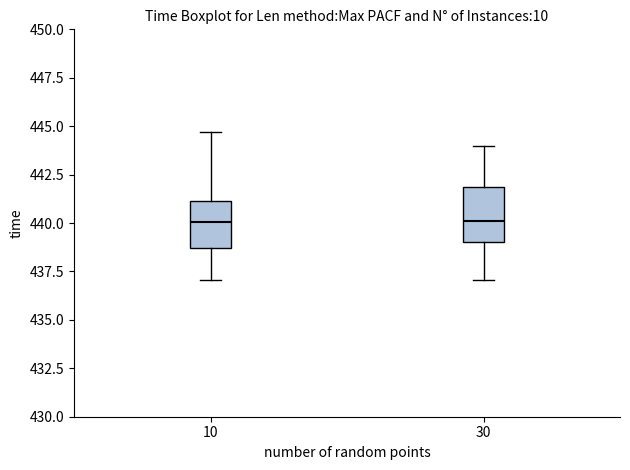

Reading left to right, read every box against the y-axis: the position of its median line, the range the box covers, and the ends of its whiskers. The values are not printed on the chart, so give them approximately, as read against the axis.

10: median 440.0, box 438.5 to 441.0, whiskers 437.0 to 444.5
30: median 440.0, box 439.0 to 442.0, whiskers 437.0 to 444.0